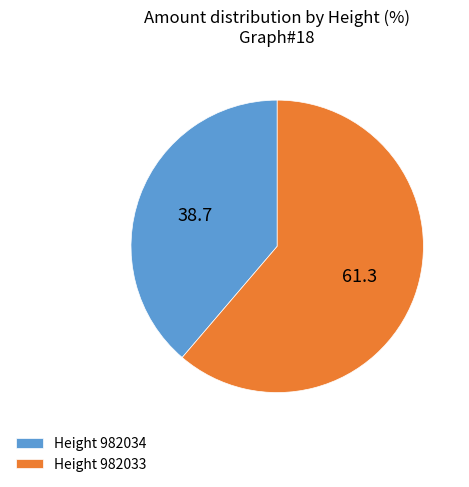

Is Height 982033 the majority of the pie?

Yes